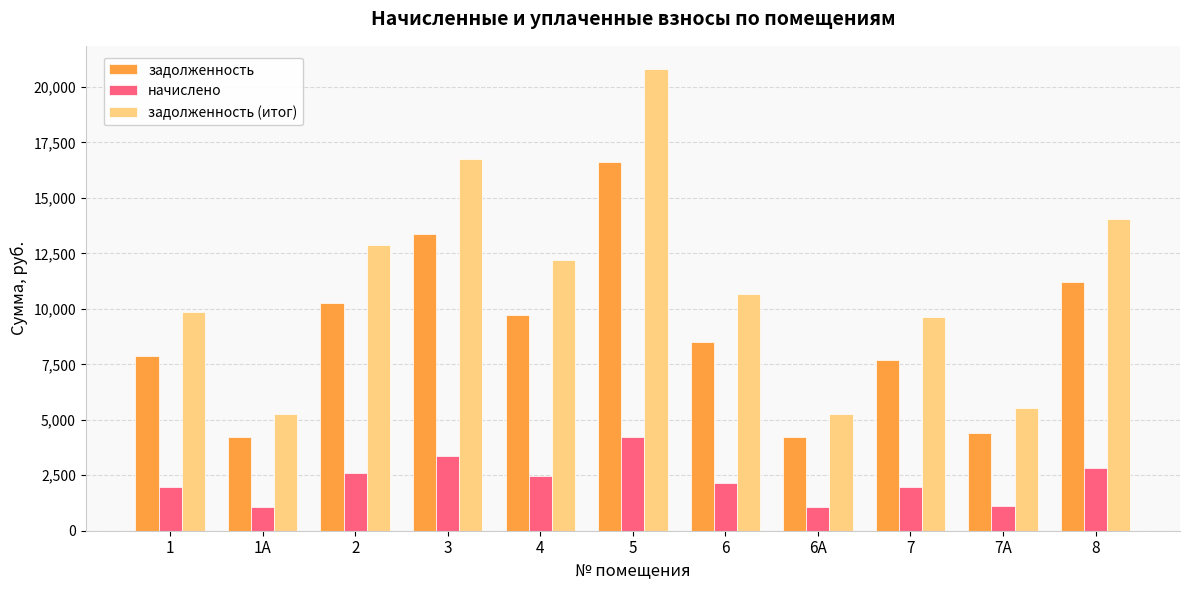

Is the value of начислено at 7А greater than the value of задолженность at 1А?

No